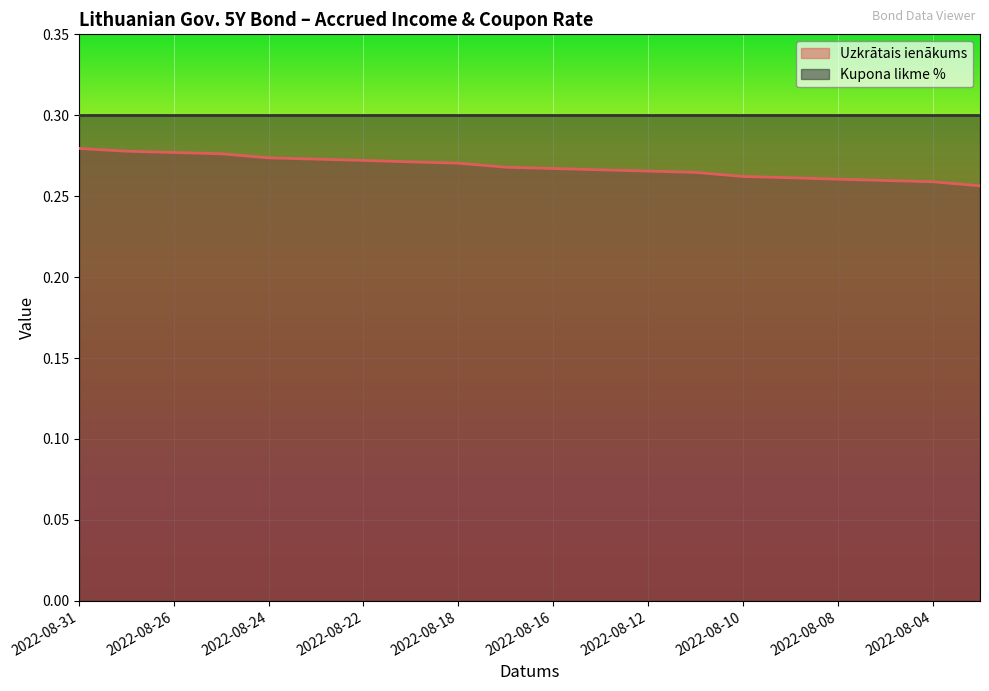

List the labels in order of value, largest first.

2022-08-31, 2022-08-29, 2022-08-26, 2022-08-25, 2022-08-24, 2022-08-23, 2022-08-22, 2022-08-19, 2022-08-18, 2022-08-17, 2022-08-16, 2022-08-15, 2022-08-12, 2022-08-11, 2022-08-10, 2022-08-09, 2022-08-08, 2022-08-05, 2022-08-04, 2022-08-03